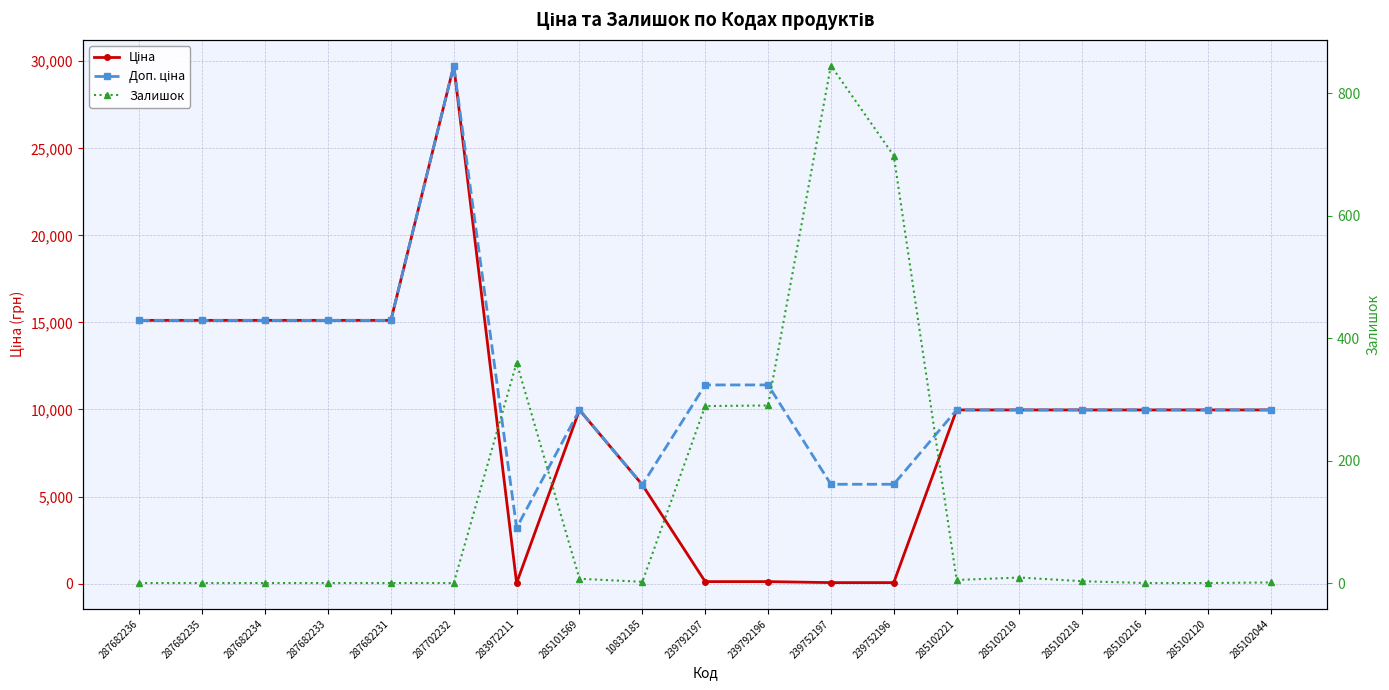

True or false: Ціна has a value of 5673.8 at 10832185.

True